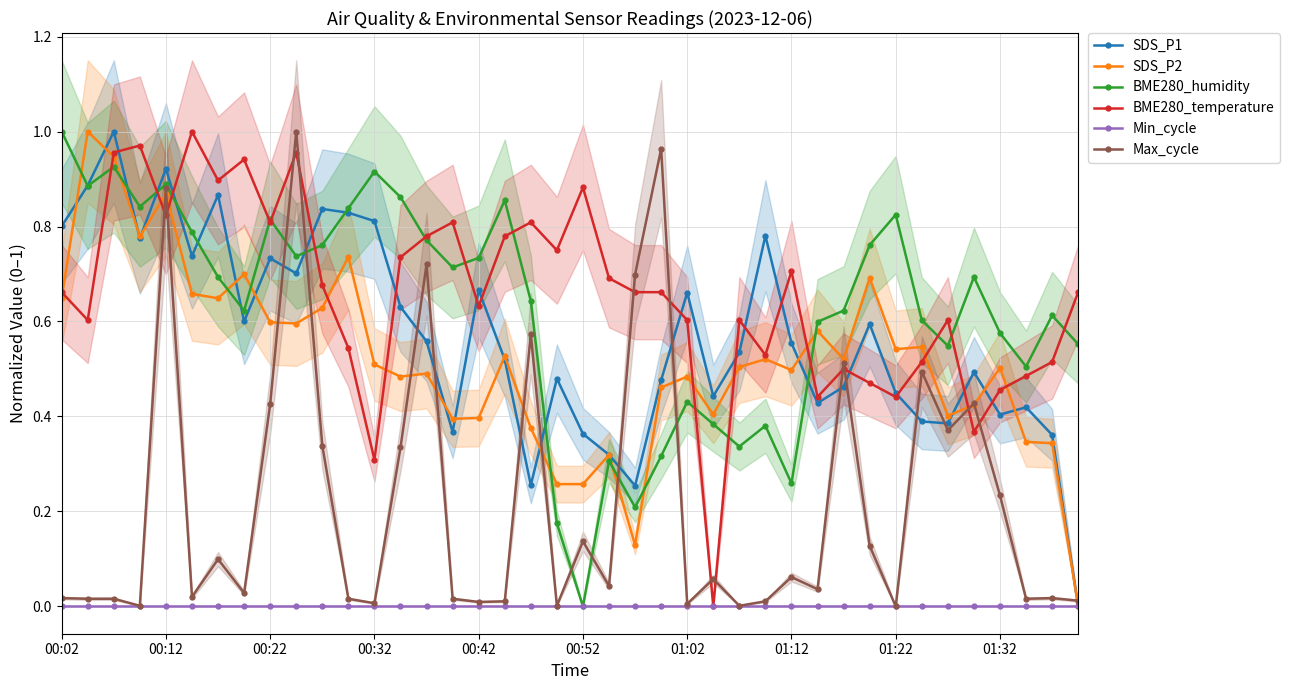

Which series has the largest range (max minus min)?

SDS_P1